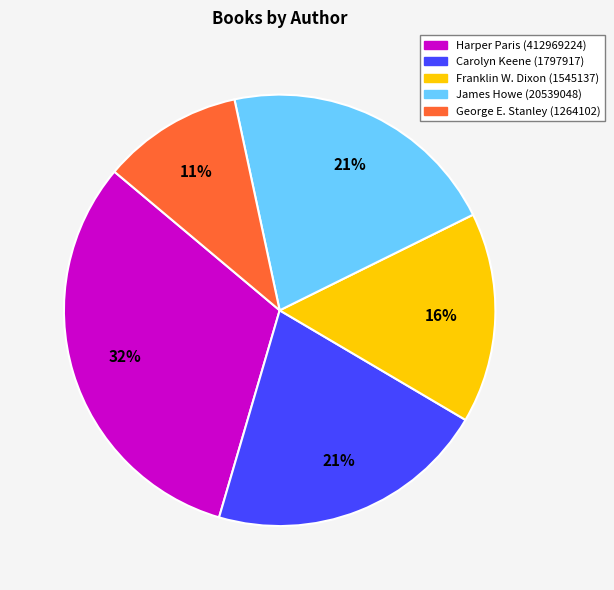

To the nearest percent, what is the difference between the largest and smallest slice percentages?

21%